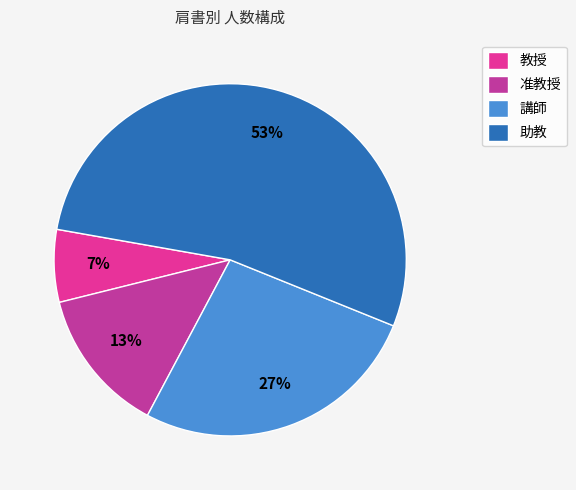

How many segments does this pie chart have?

4